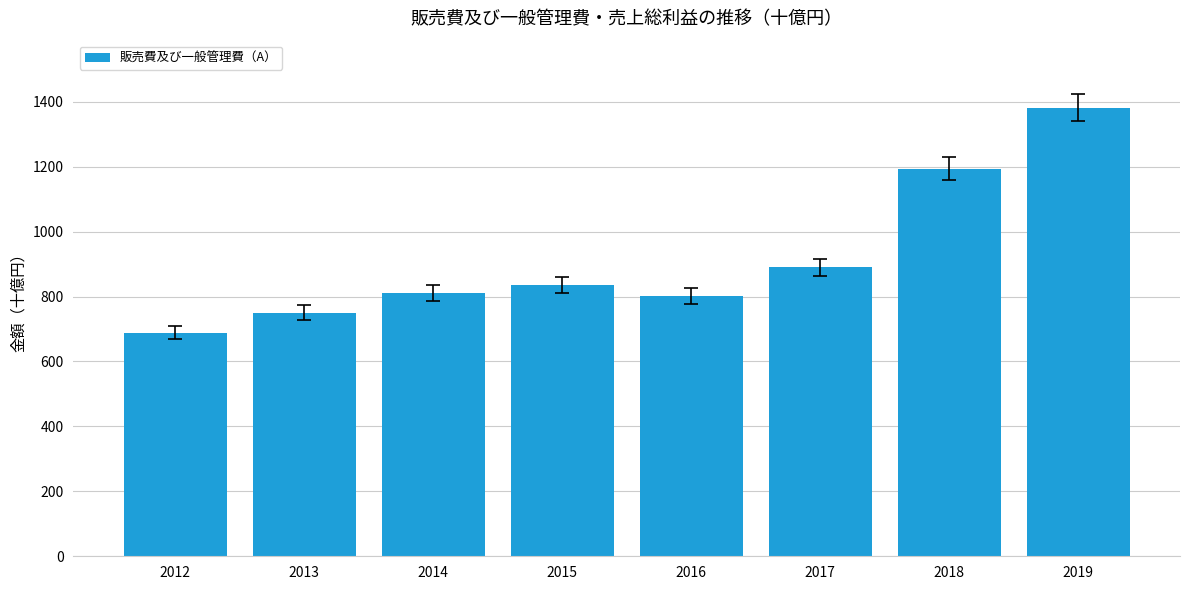

At which category does the chart reach its minimum across all series?

2012